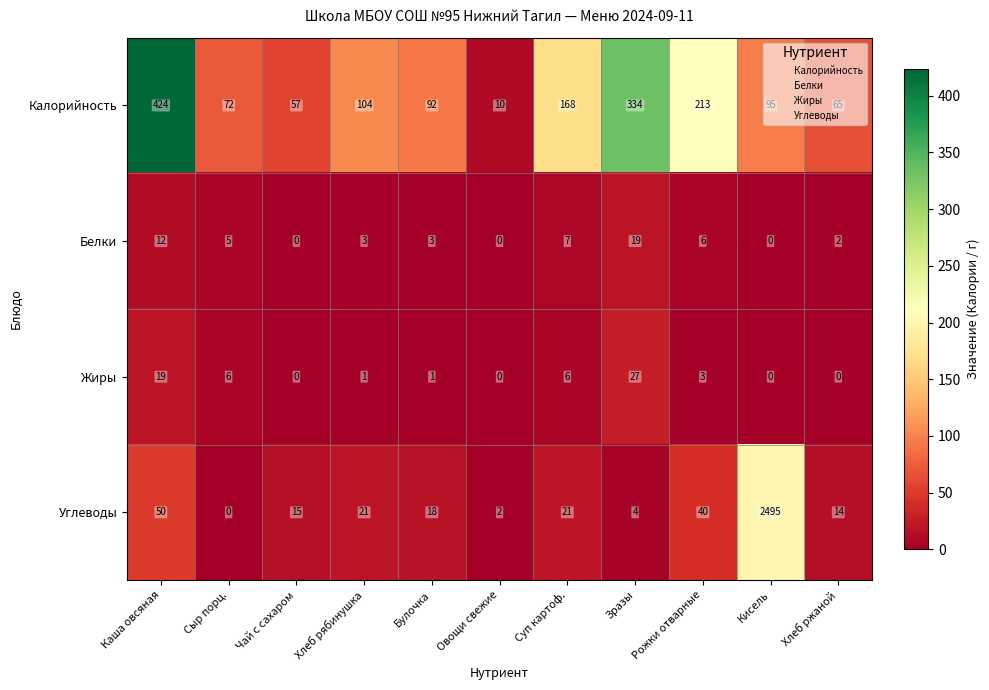

Where does the Жиры series first go above 1?

Каша овсяная